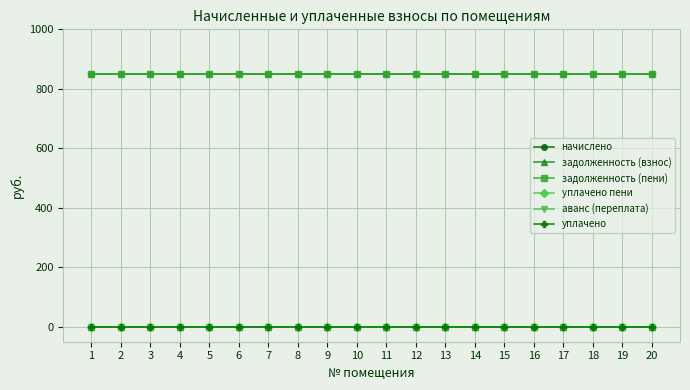

Where is аванс (переплата) nearest to the value 0?

1